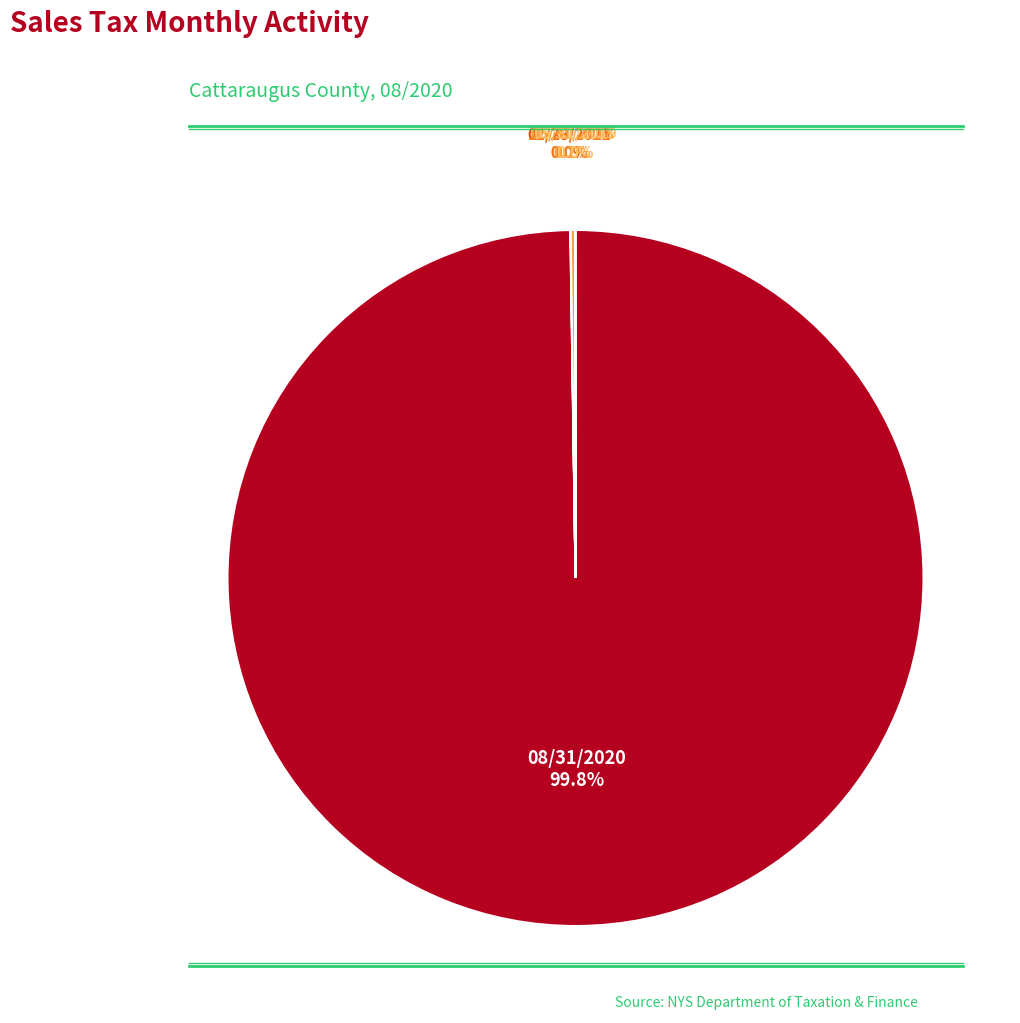

Is there a majority slice in this chart?

Yes